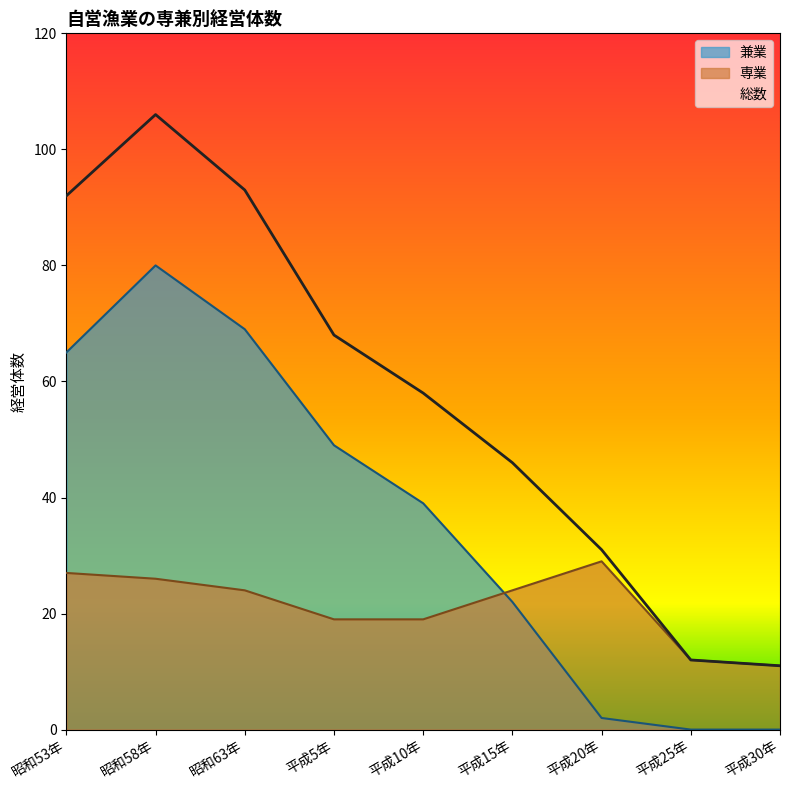

How many categories are shown in the chart?

9